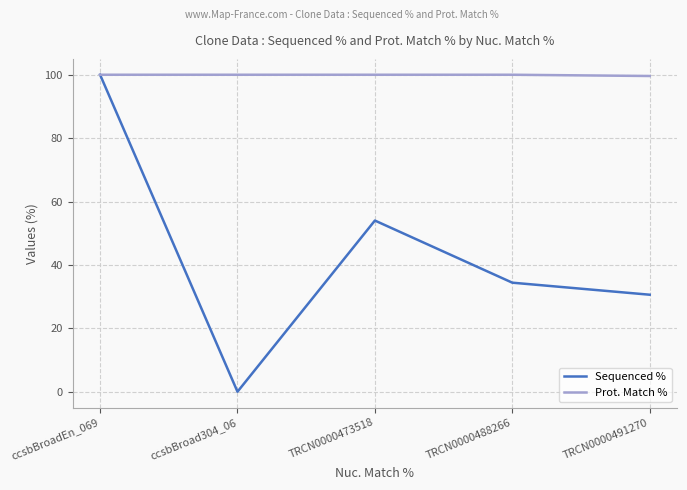

Rank the series at TRCN0000491270 from lowest to highest value.

Sequenced %, Prot. Match %